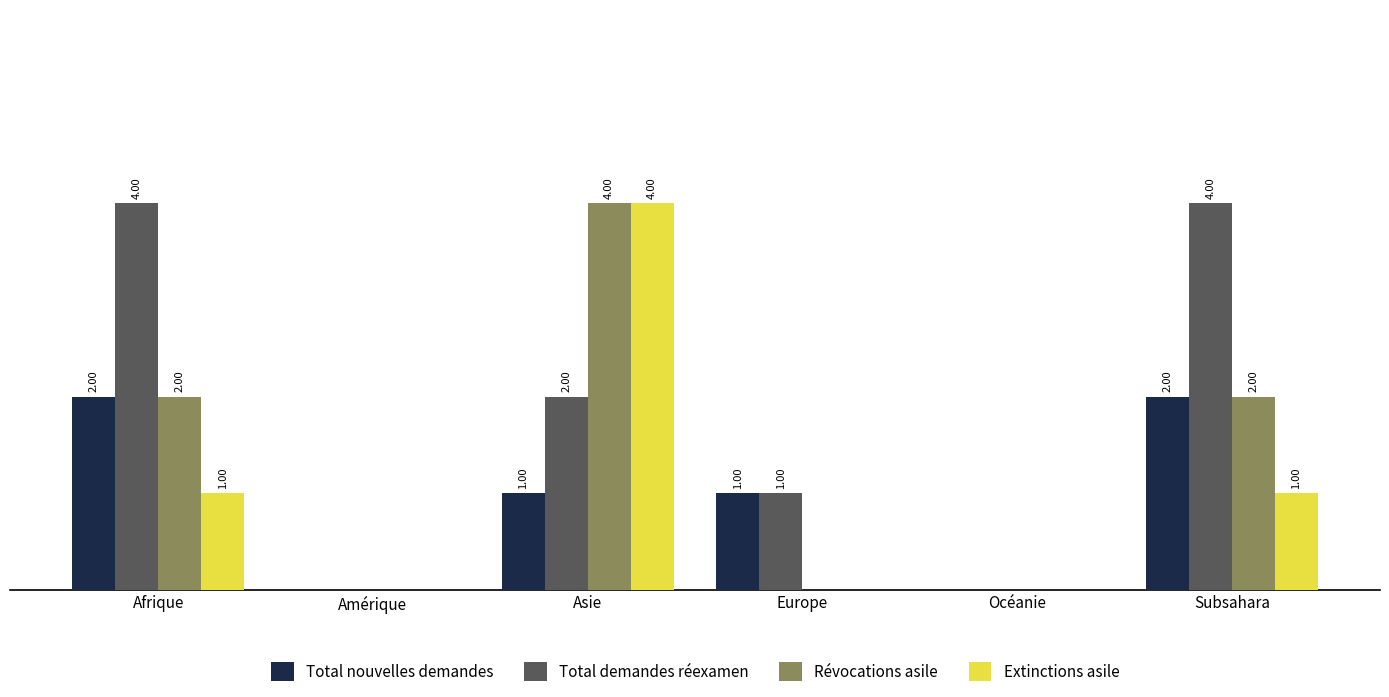

Which series changed the most between Afrique and Asie?

Extinctions asile